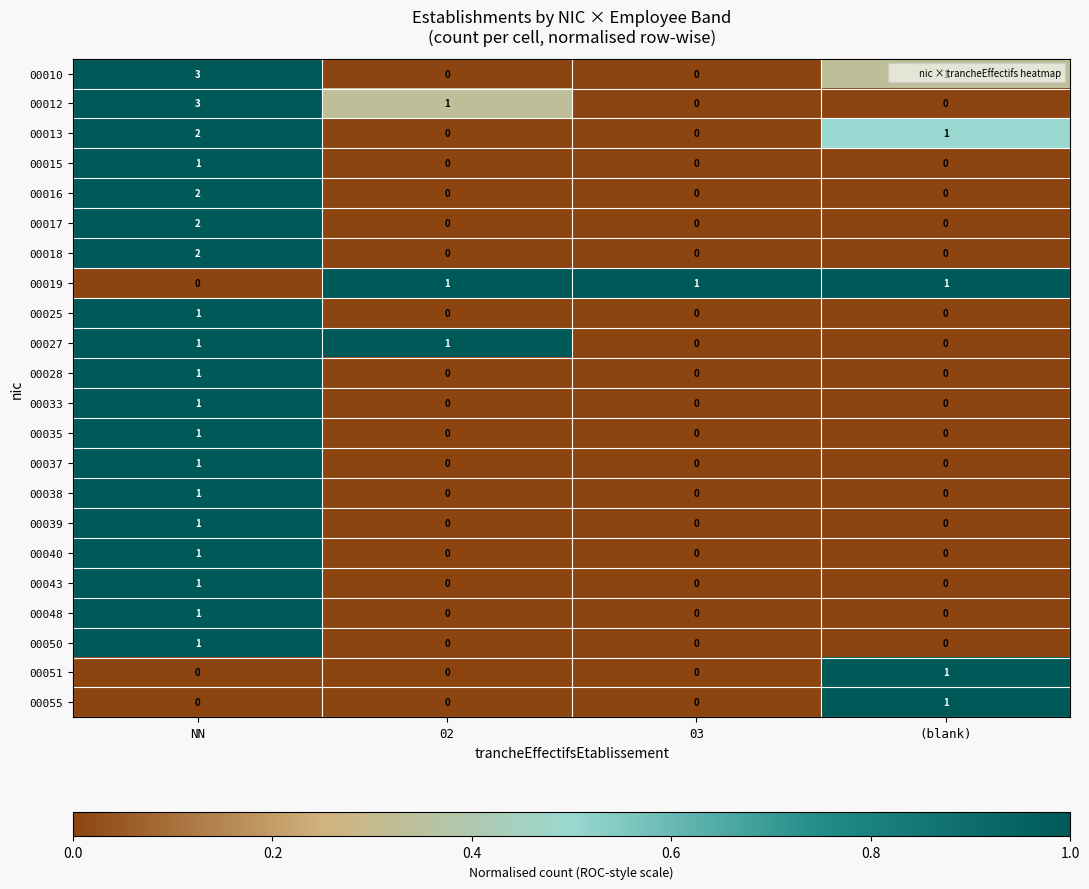

What is the total value across all series at 02?

3